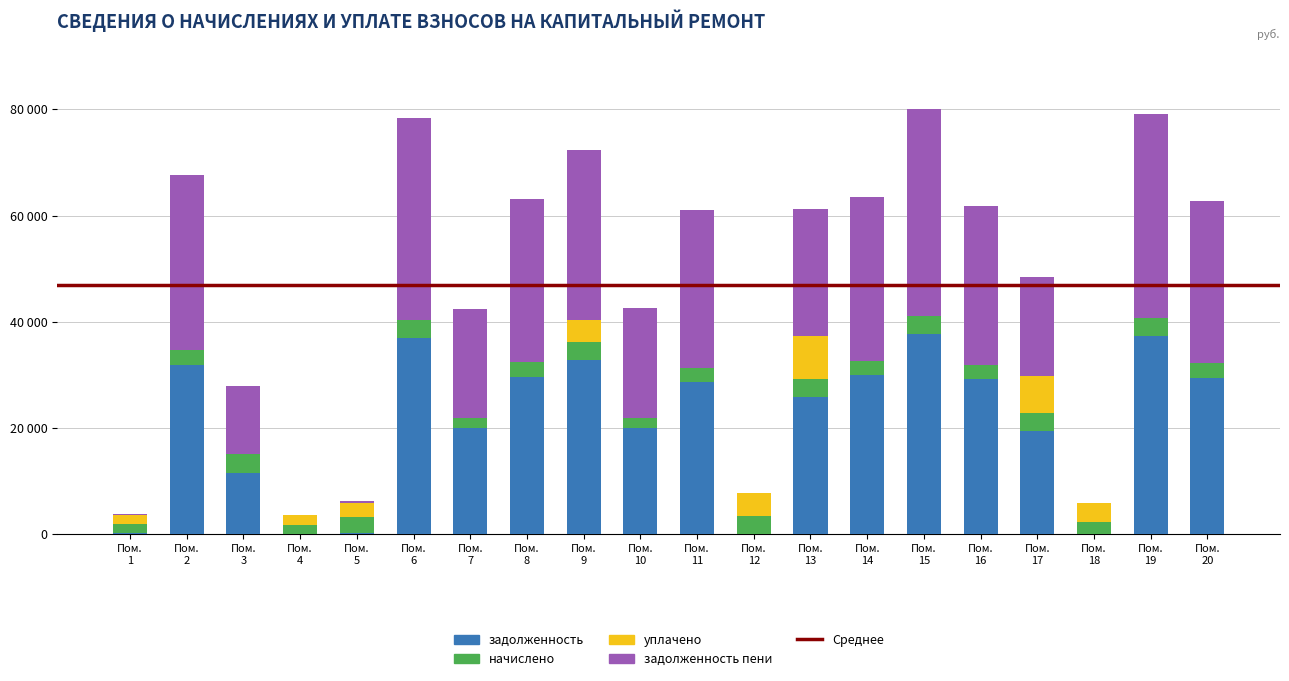

Are the bars horizontal?

No